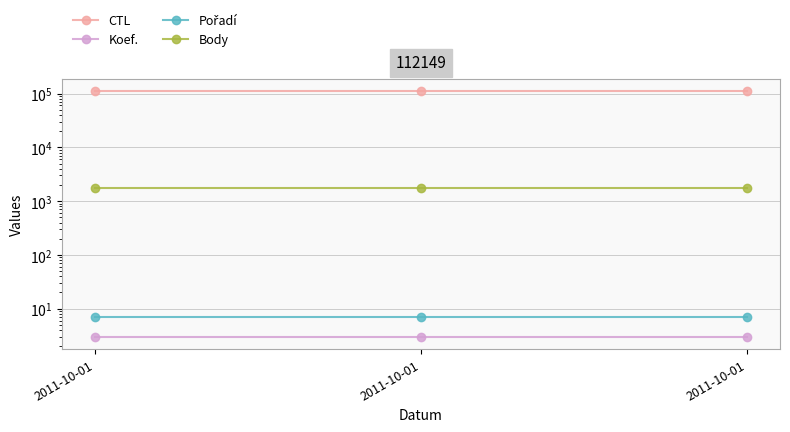

Is the value of Koef. at 2011-10-01 greater than the value of Body at 2011-10-01?

No